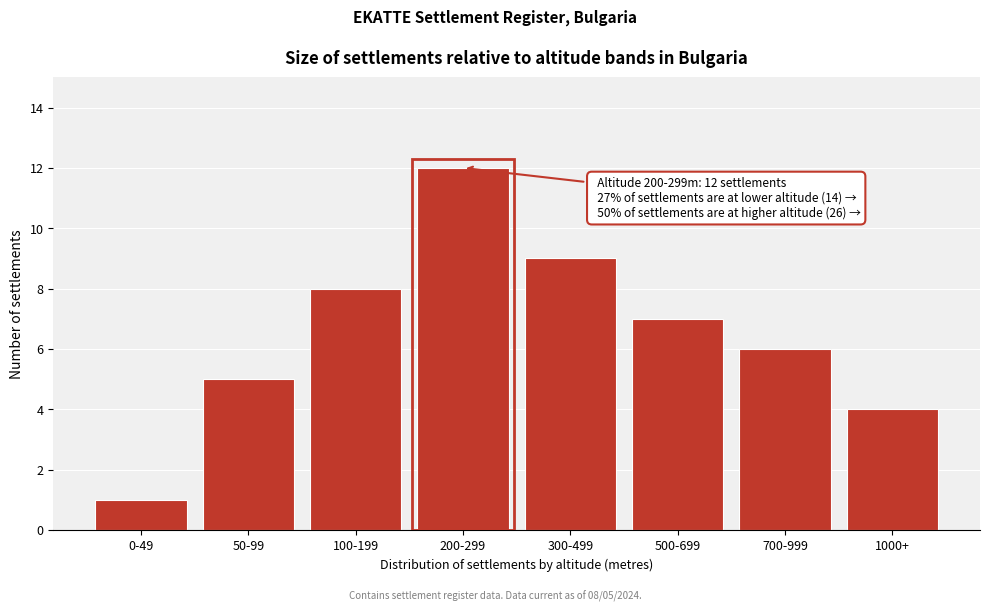

Reading right to left, extract all data points from this chart.

1000+=4	700-999=6	500-699=7	300-499=9	200-299=12	100-199=8	50-99=5	0-49=1